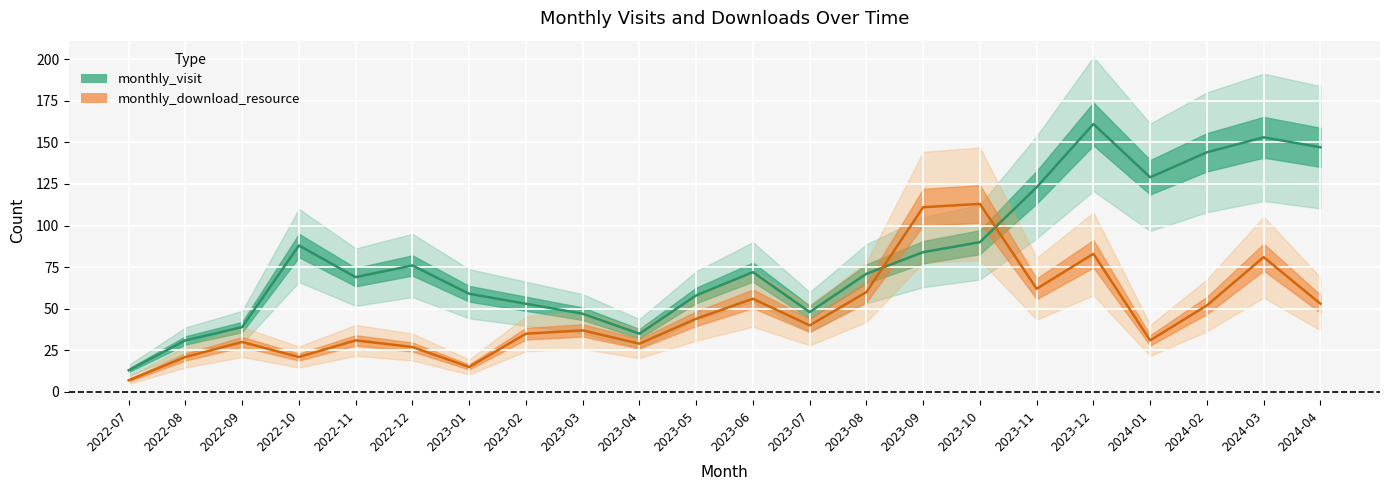

Is the value of monthly_download_resource at 2023-02 greater than the value of monthly_visit at 2022-07?

Yes